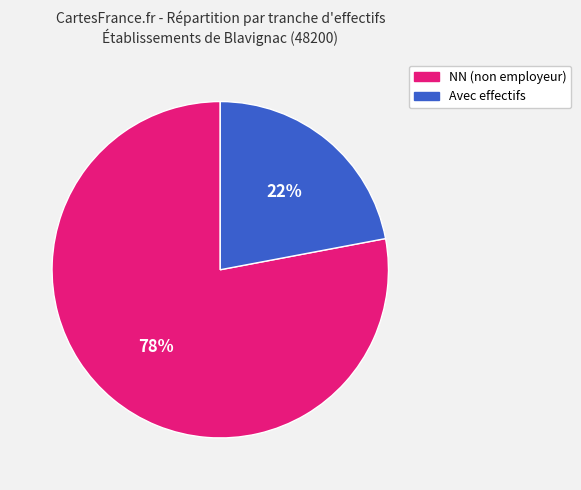

To the nearest percent, what percentage of the pie is Avec effectifs?

22%